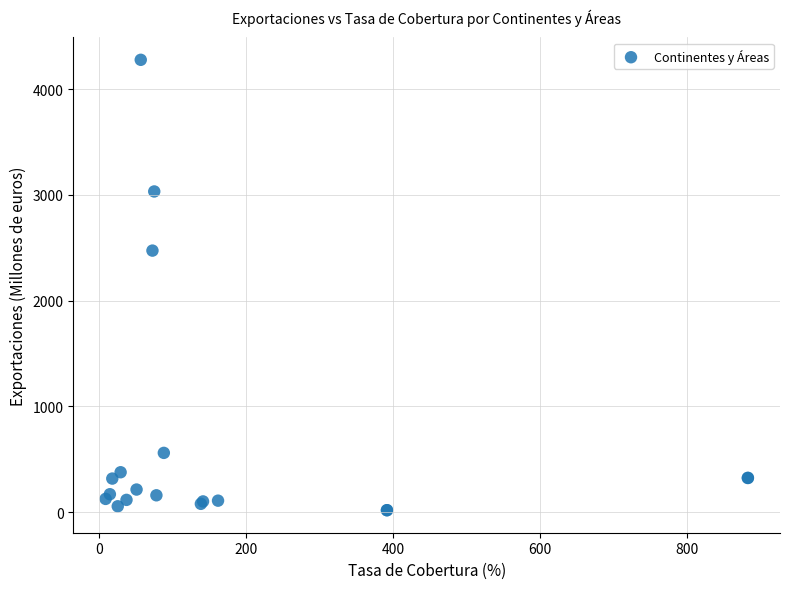

What Y value in the scatter plot is closest to 2147?

2472.6